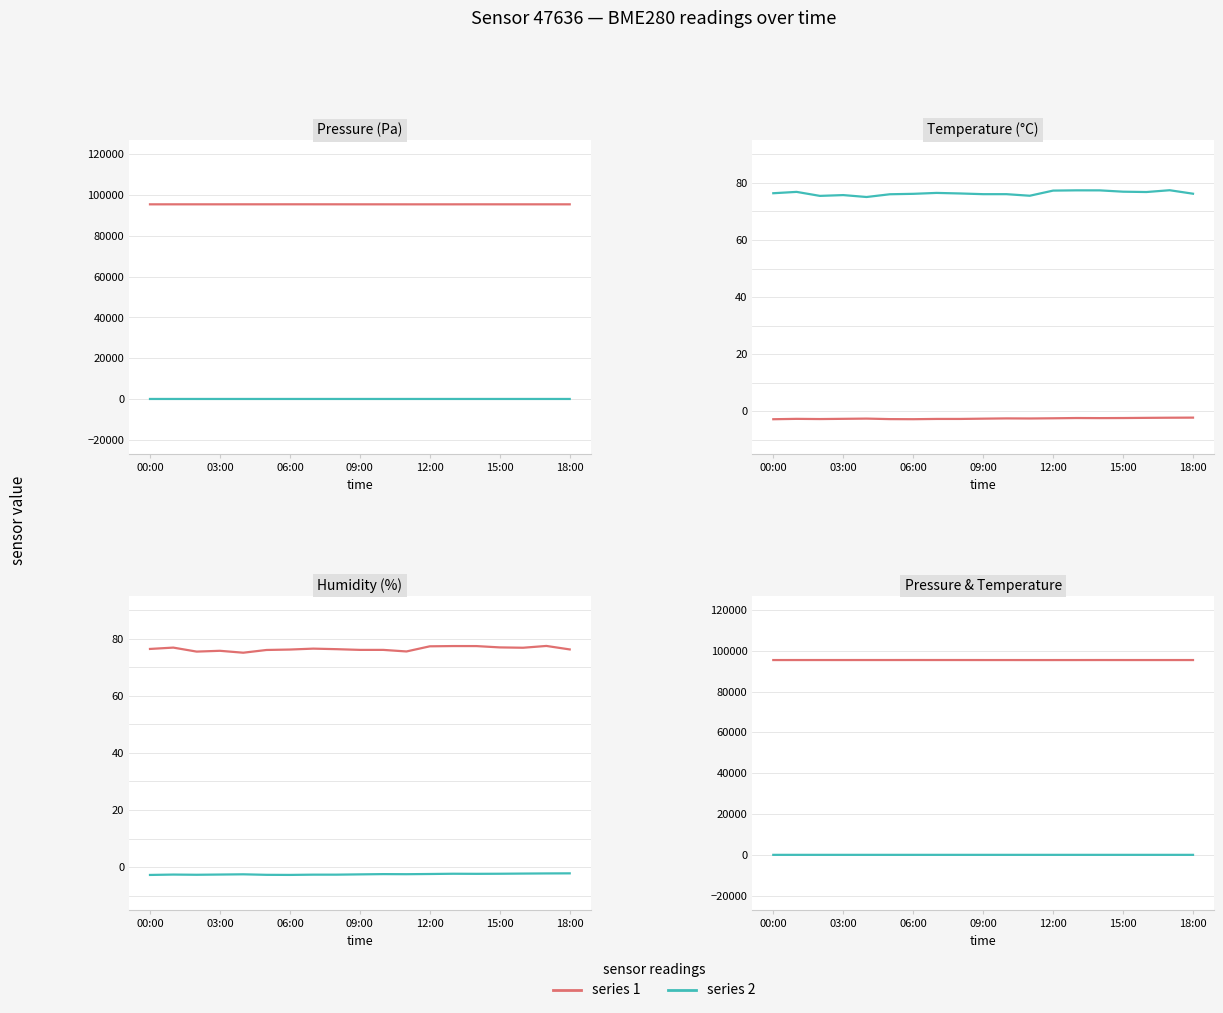

What is the average value of the humidity series?

76.4